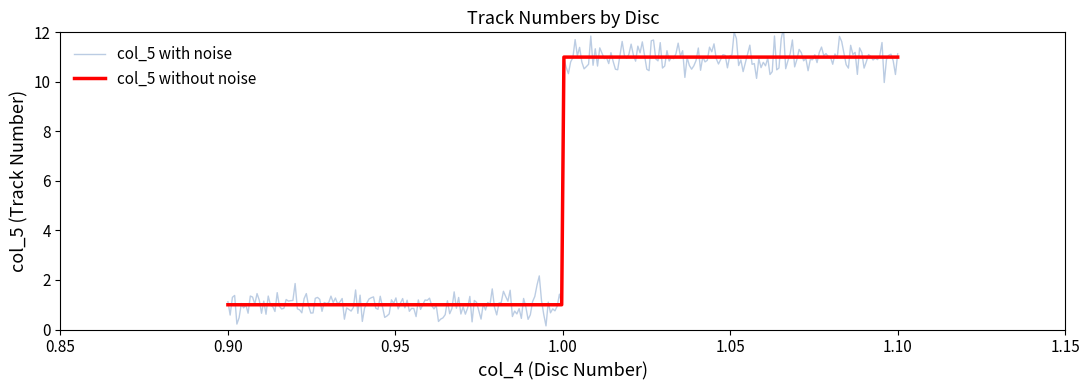

What is the value of the 10th point from the left?

1